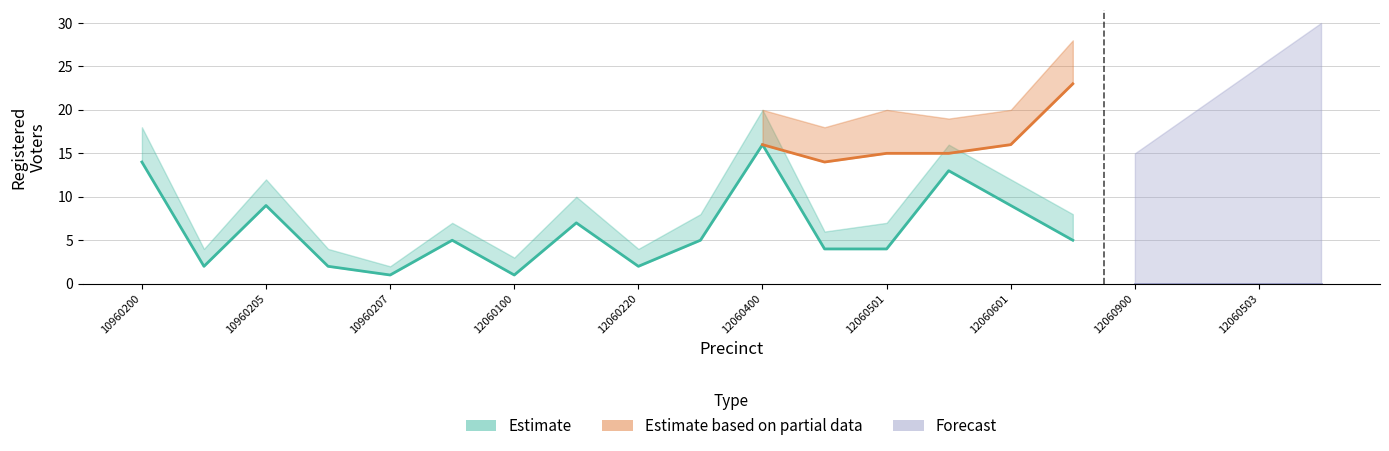

At which category does rep_upper reach its first local peak?

10960205